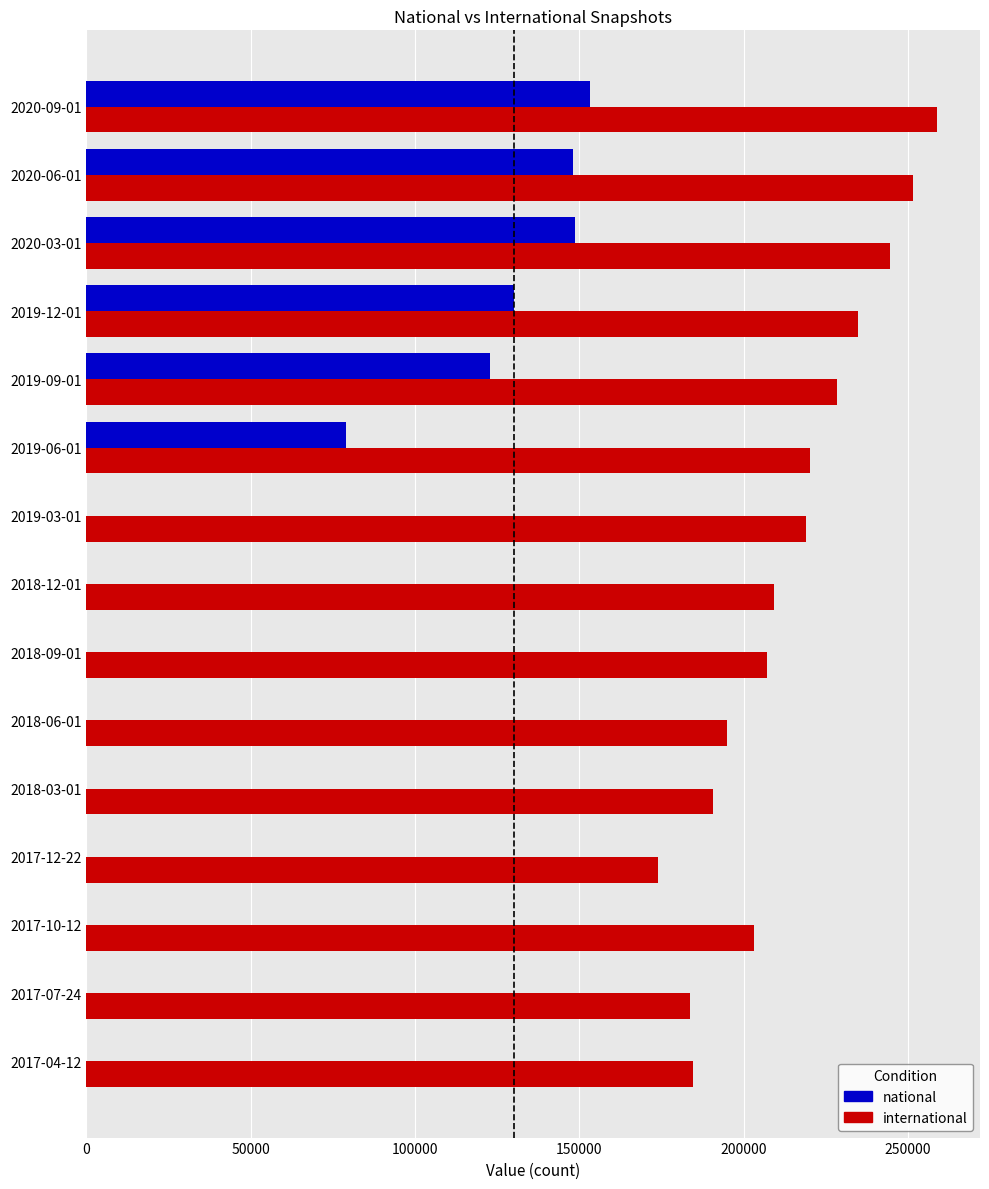

Between 2017-04-12 and 2019-03-01, which series saw the biggest shift?

international